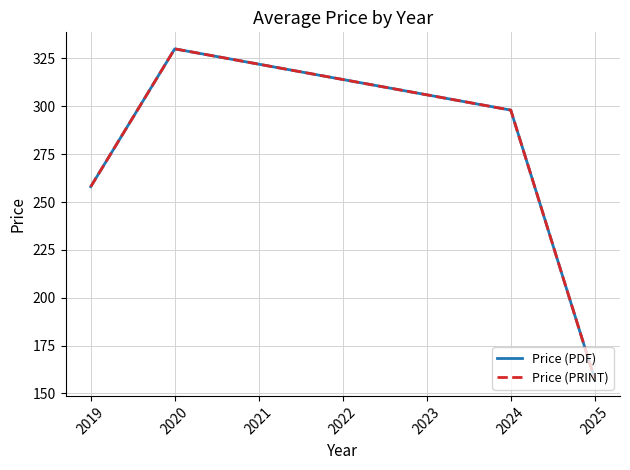

Count the Price (PRINT) values in the range 258 to 330.

3